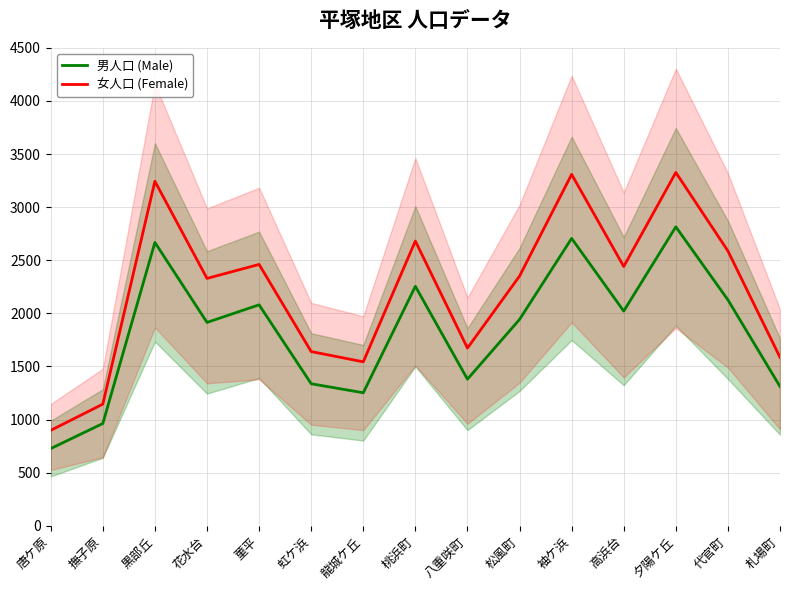

The 男人口 (Male) series shows 1942.5 at 松風町. True or false?

True